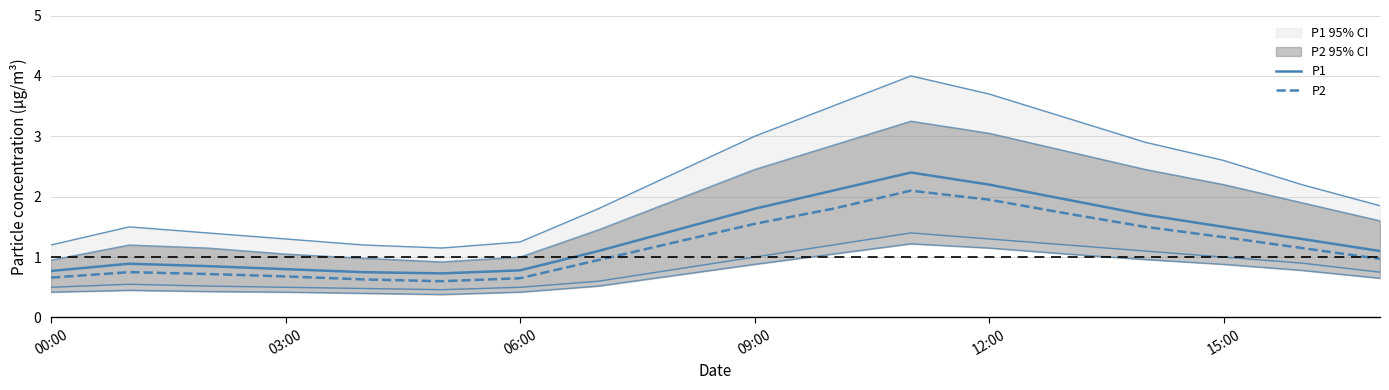

What is the minimum value for P1?

0.7